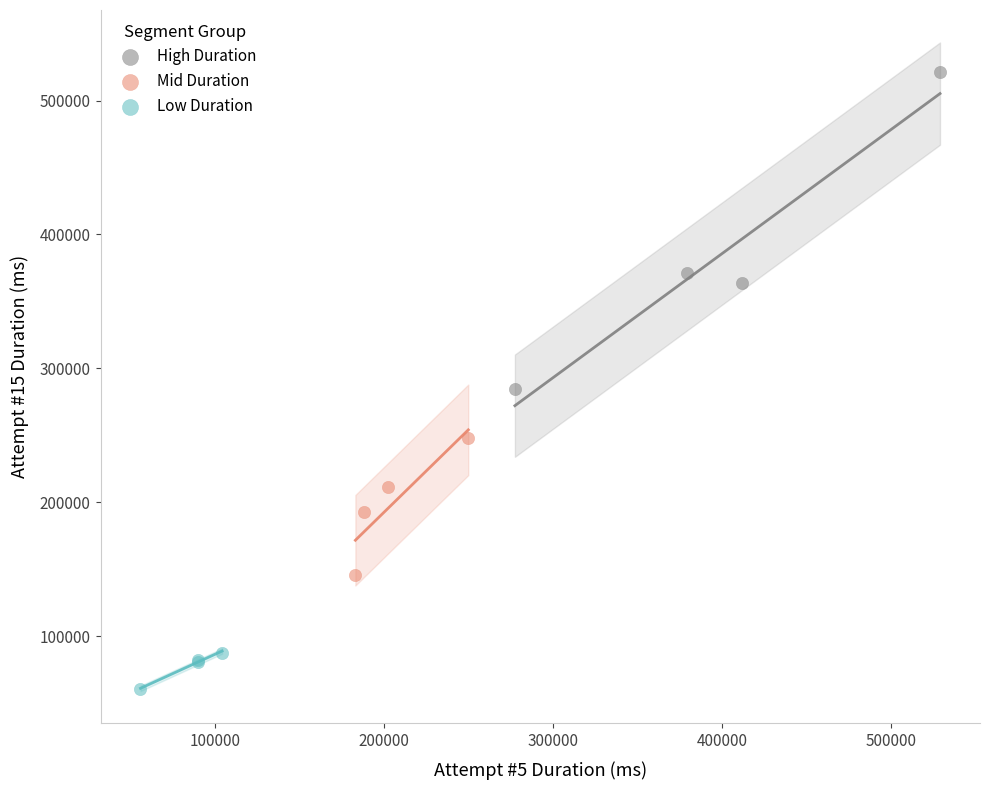

Which series contains the highest Y value?

High Duration